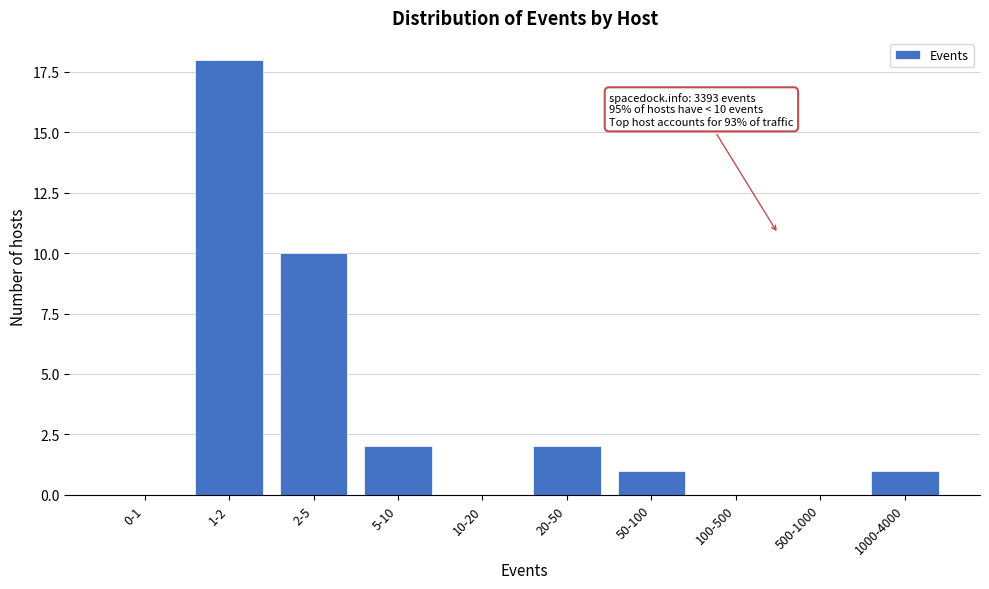

Reading left to right, transcribe all the data shown in this chart.

0-1=0	1-2=18	2-5=10	5-10=2	10-20=0	20-50=2	50-100=1	100-500=0	500-1000=0	1000-4000=1